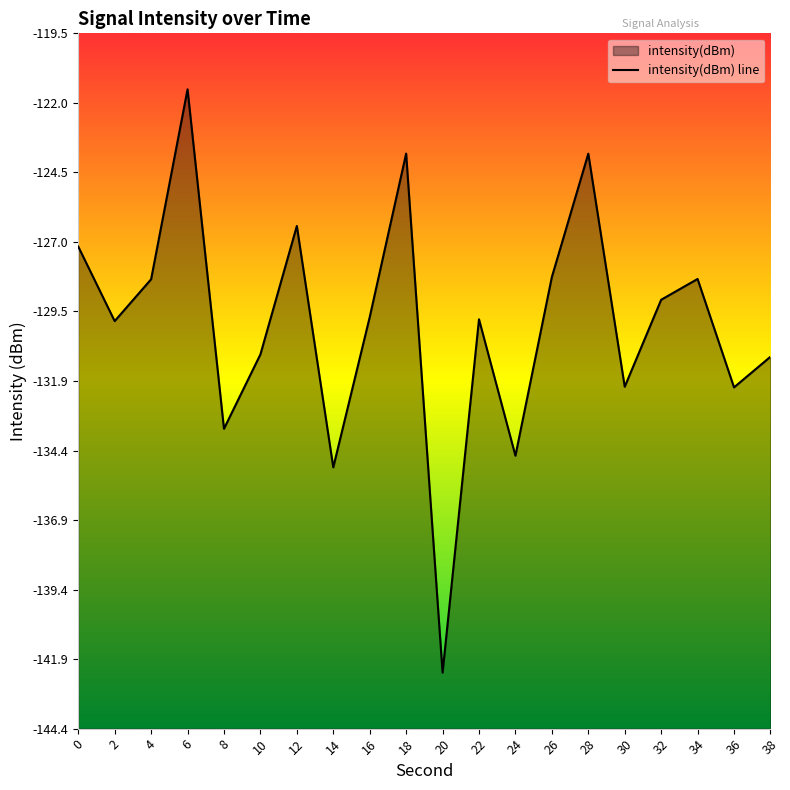

Reading left to right, transcribe all the data shown in this chart.

0=-127.1	2=-129.8	4=-128.3	6=-121.5	8=-133.6	10=-131.0	12=-126.4	14=-135.0	16=-129.7	18=-123.8	20=-142.4	22=-129.7	24=-134.6	26=-128.2	28=-123.8	30=-132.1	32=-129.0	34=-128.3	36=-132.2	38=-131.1